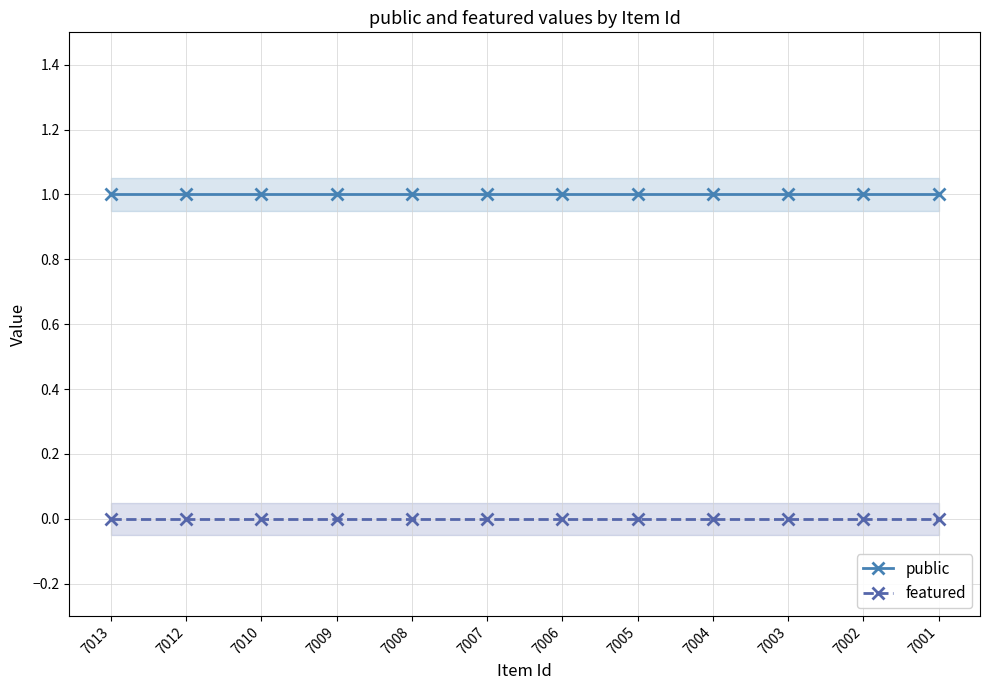

True or false: public and featured intersect in this chart.

False